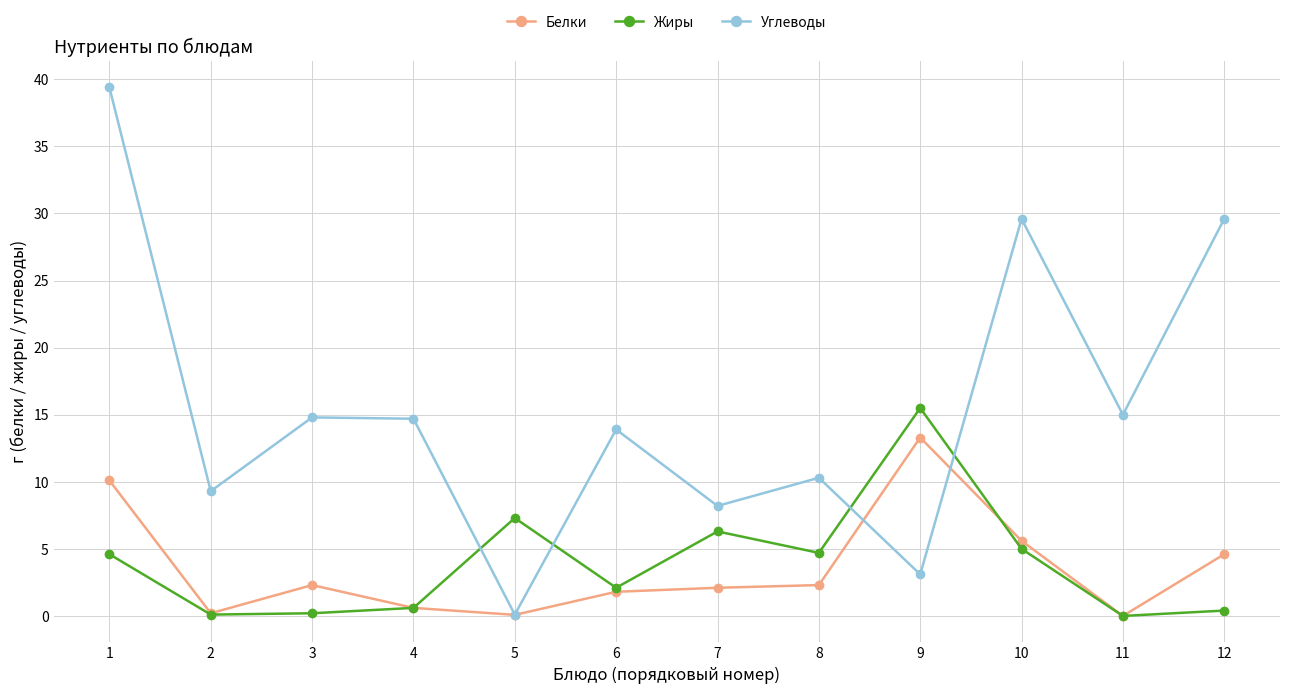

Where is Белки nearest to the value 6?

10